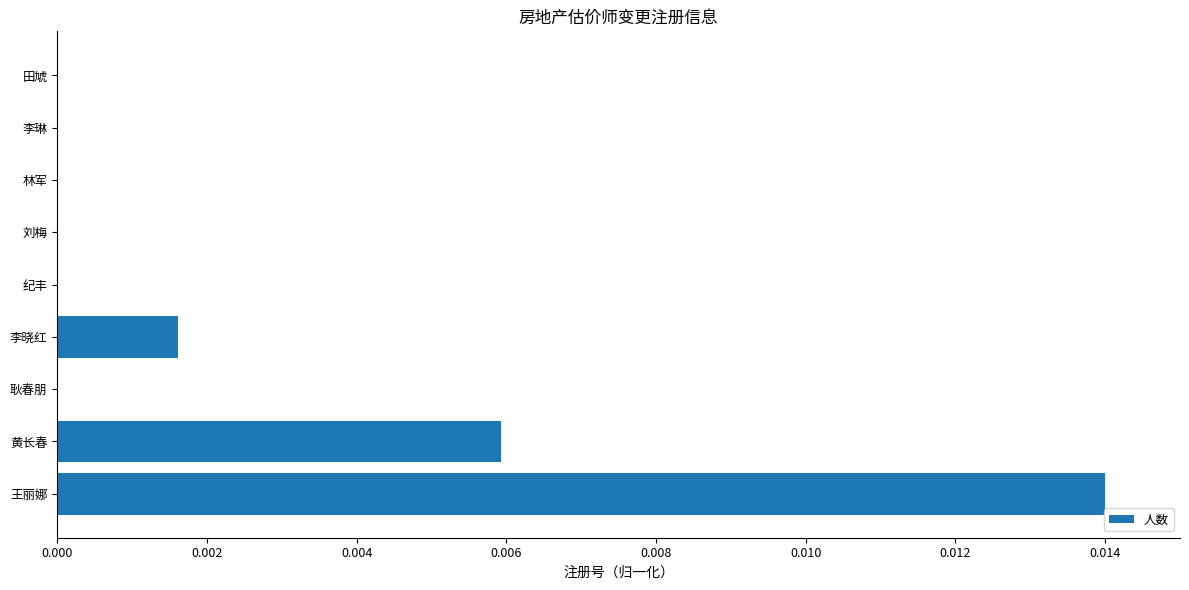

At which category does the chart reach its peak across all series?

王丽娜